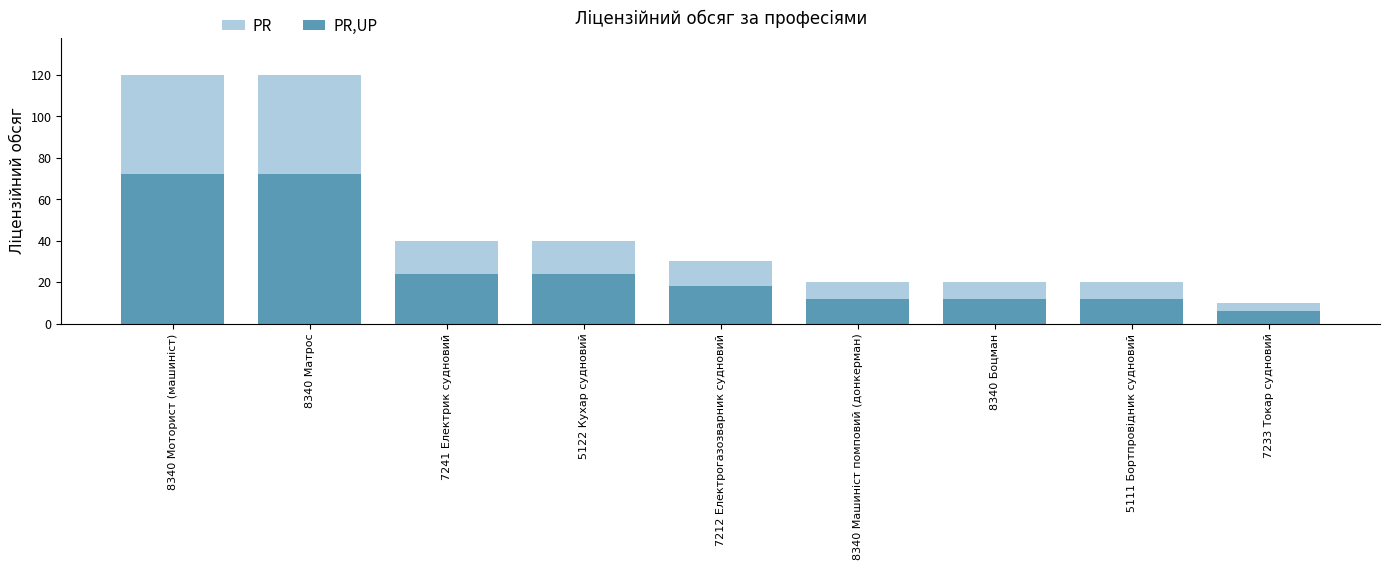

The value of PR,UP at 5111 Бортпровідник судновий is 4. True or false?

False